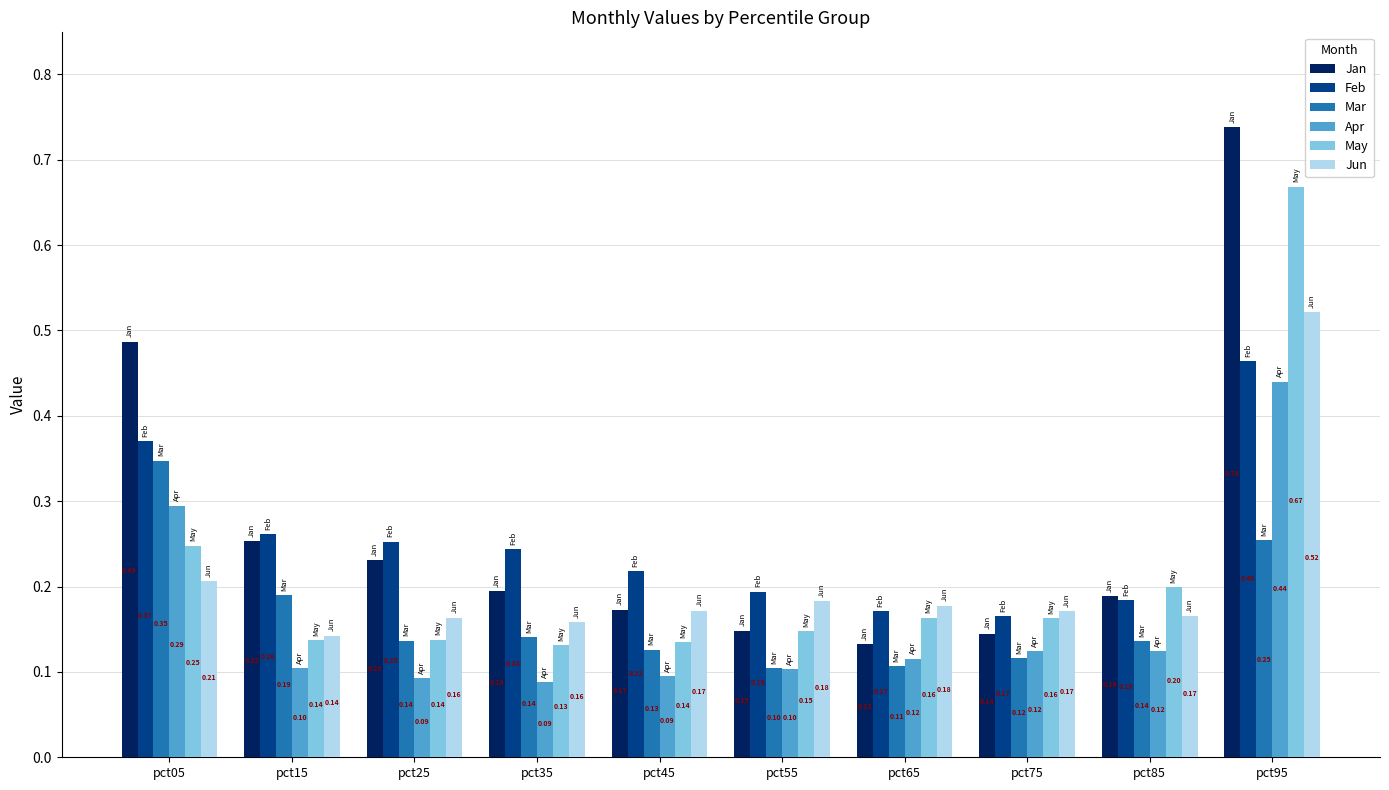

What is the difference between the maximum and second lowest values in the Jan series?

0.6